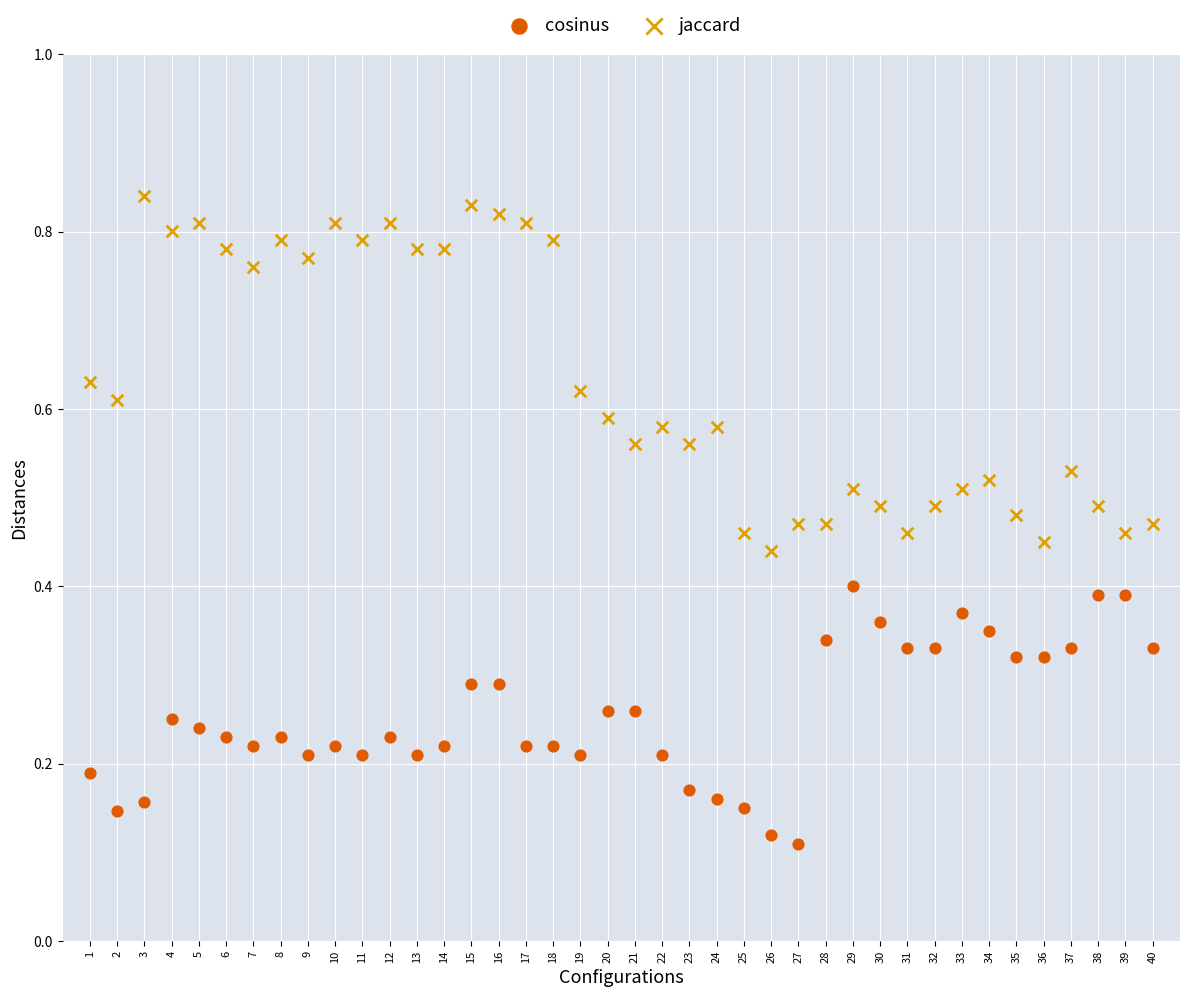

What are all the series names shown in the legend?

cosinus, jaccard